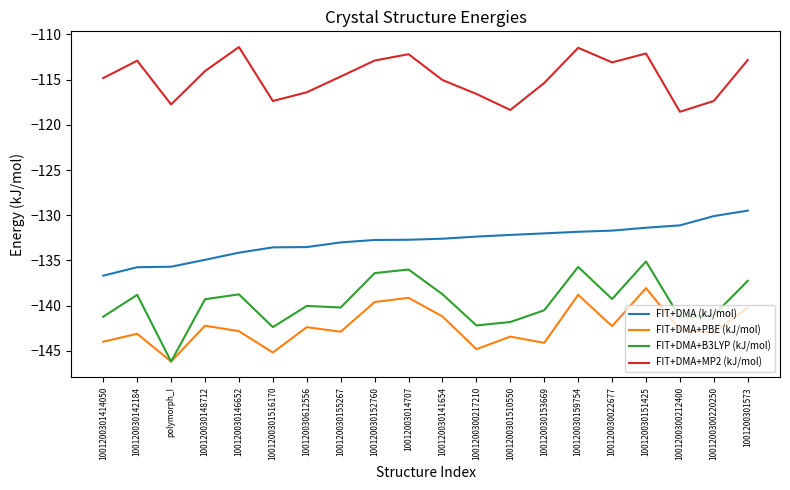

At which label does FIT+DMA (kJ/mol) reach its minimum?

1001200301414050